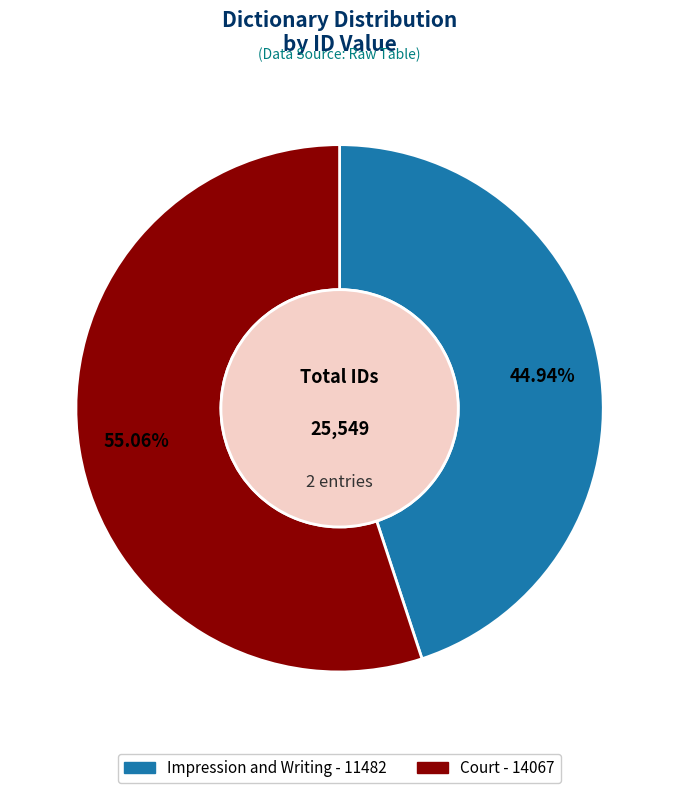

Does Impression and Writing account for over 50% of the chart?

No